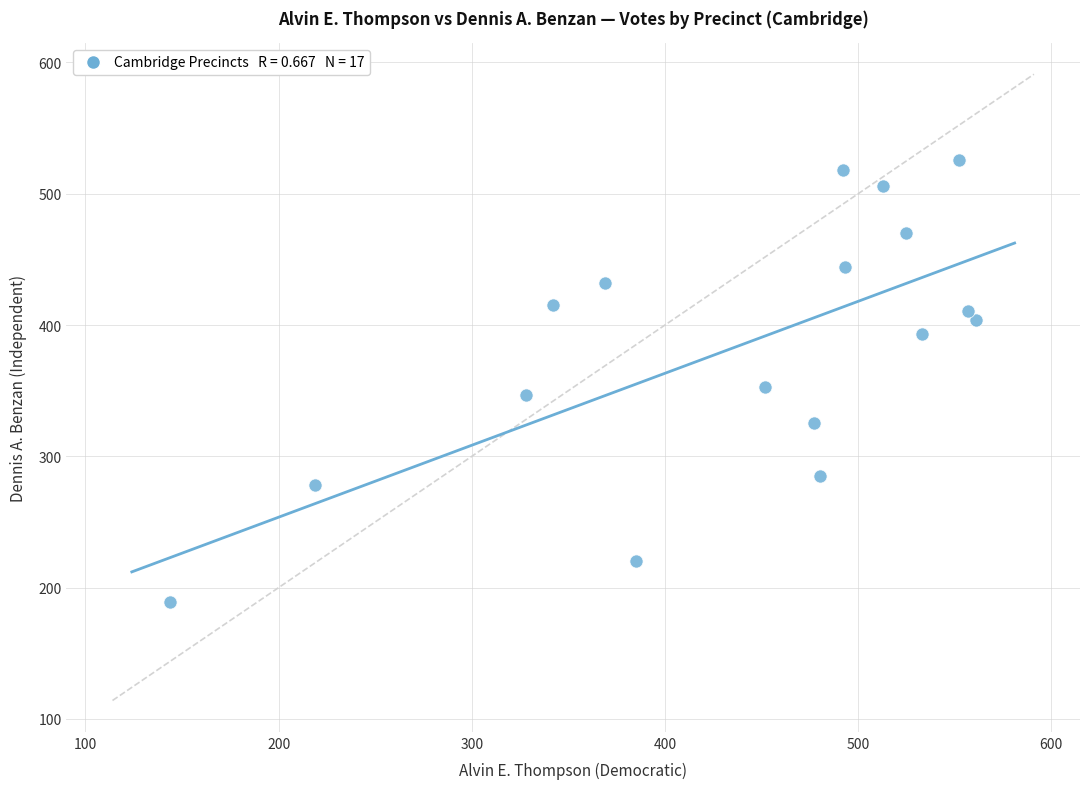

What is the range of Y values (max minus min)?

337